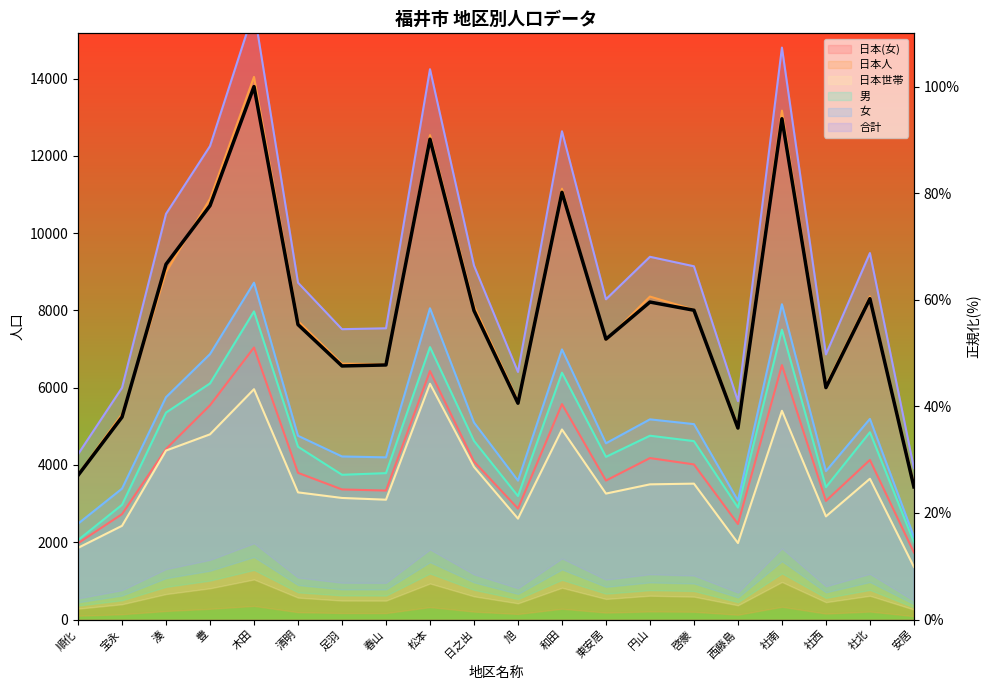

List the labels in order of value, smallest first.

安居, 順化, 西藤島, 宝永, 旭, 社西, 足羽, 春山, 東安居, 清明, 日之出, 啓蒙, 円山, 社北, 湊, 豊, 和田, 松本, 社南, 木田